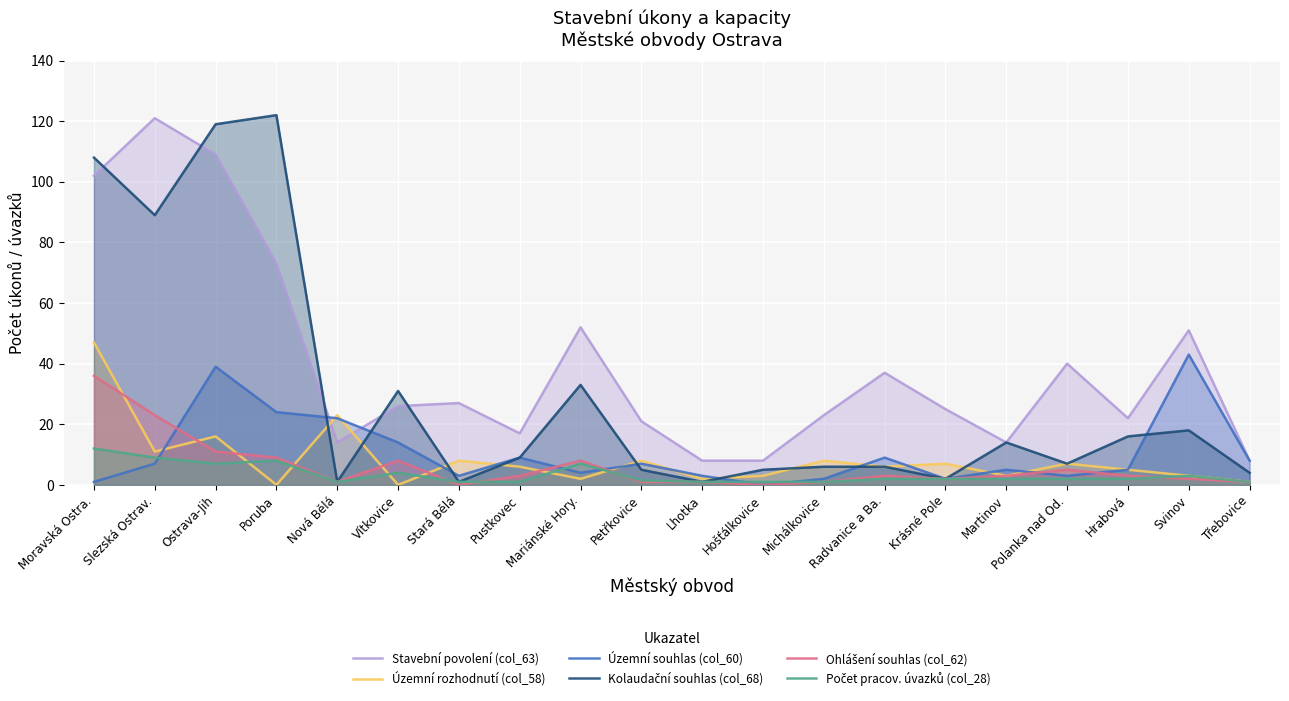

At how many categories does at least one series exceed 68?

4